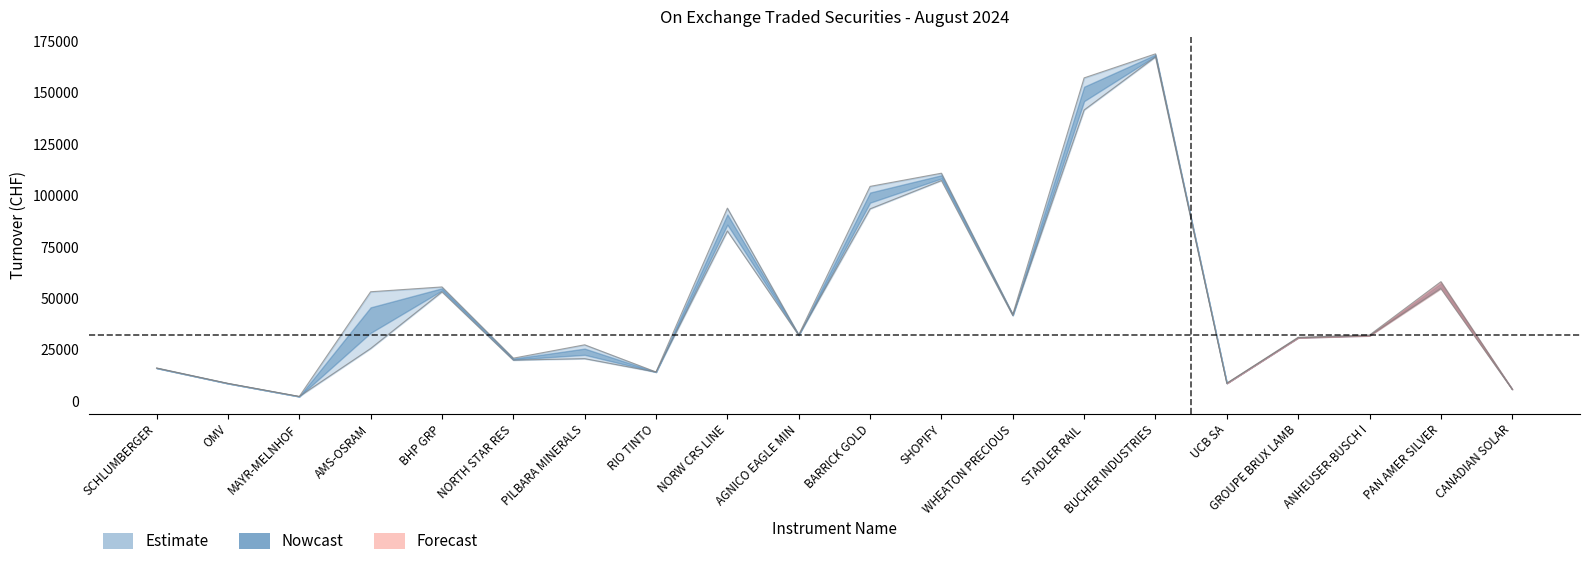

How many lines are shown in the chart?

1